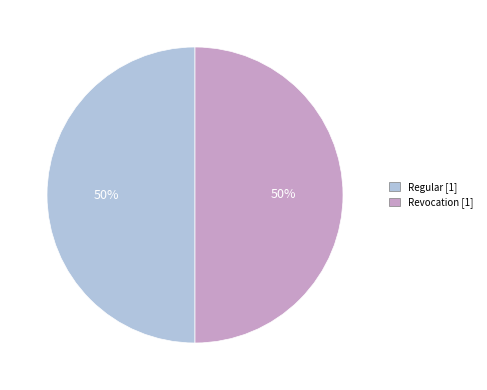

To the nearest percent, what is the combined percentage of Regular and Revocation?

100%